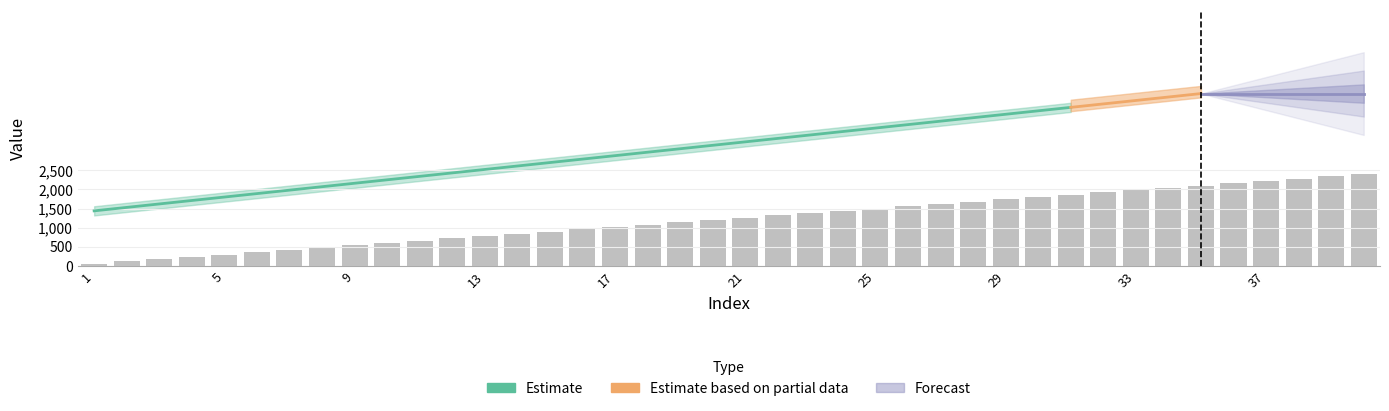

At which category does the chart reach its peak across all series?

40